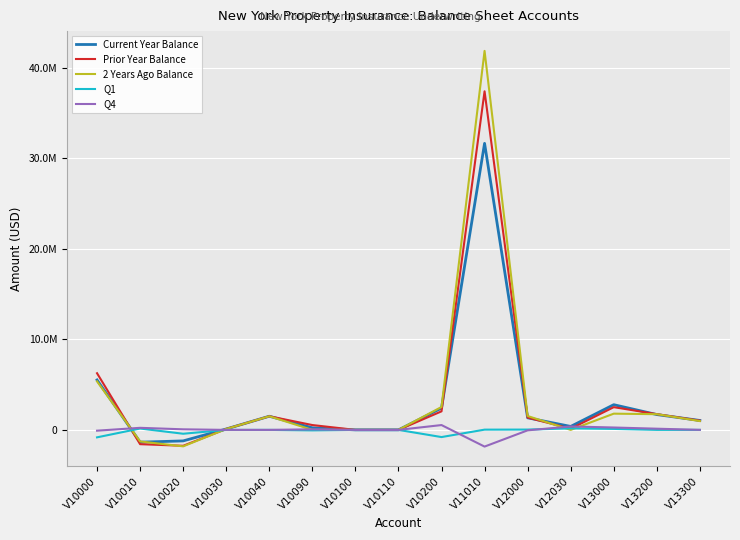

Between V10000 and V13300, which series saw the biggest shift?

Prior Year Balance